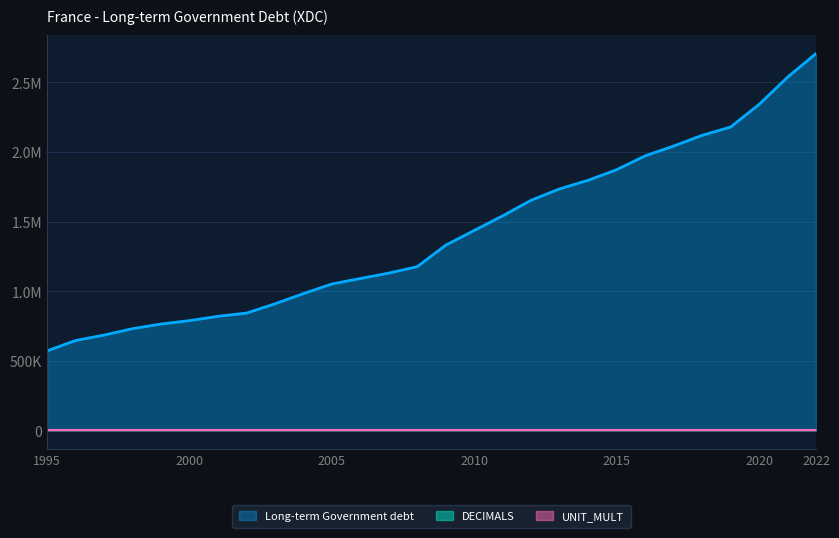

What is the difference between the second highest and second lowest values?

1891733